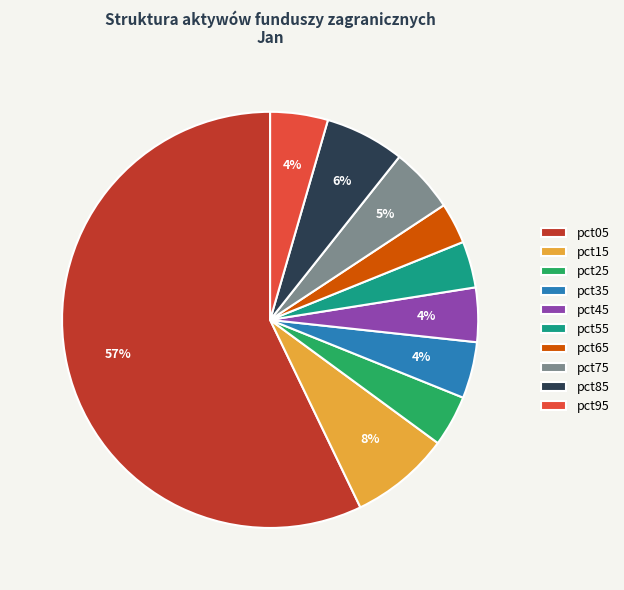

Is there any slice that represents more than half of the pie?

Yes